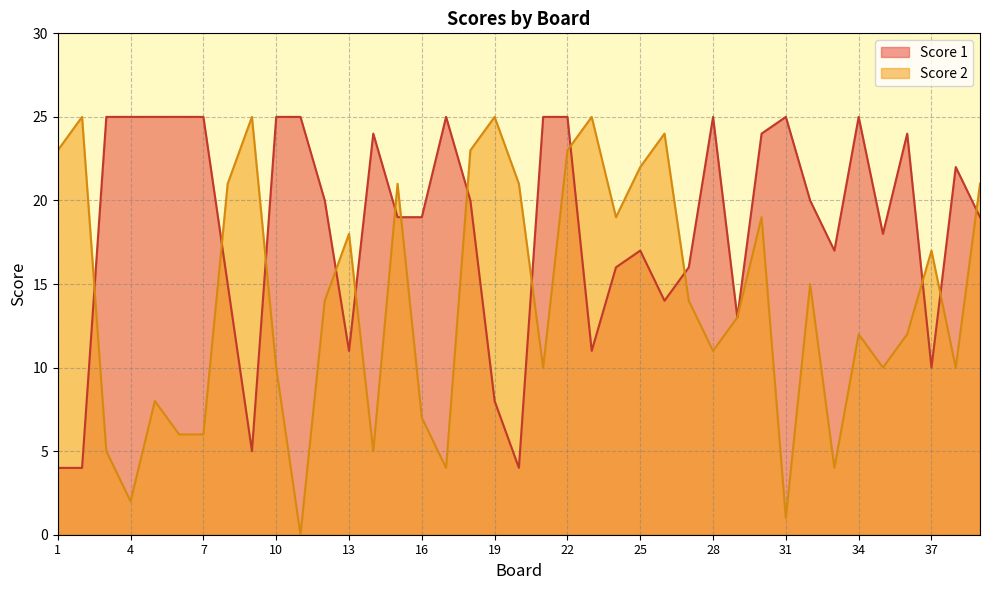

What is the value of the Score 2 point at the 28th from the left?

11